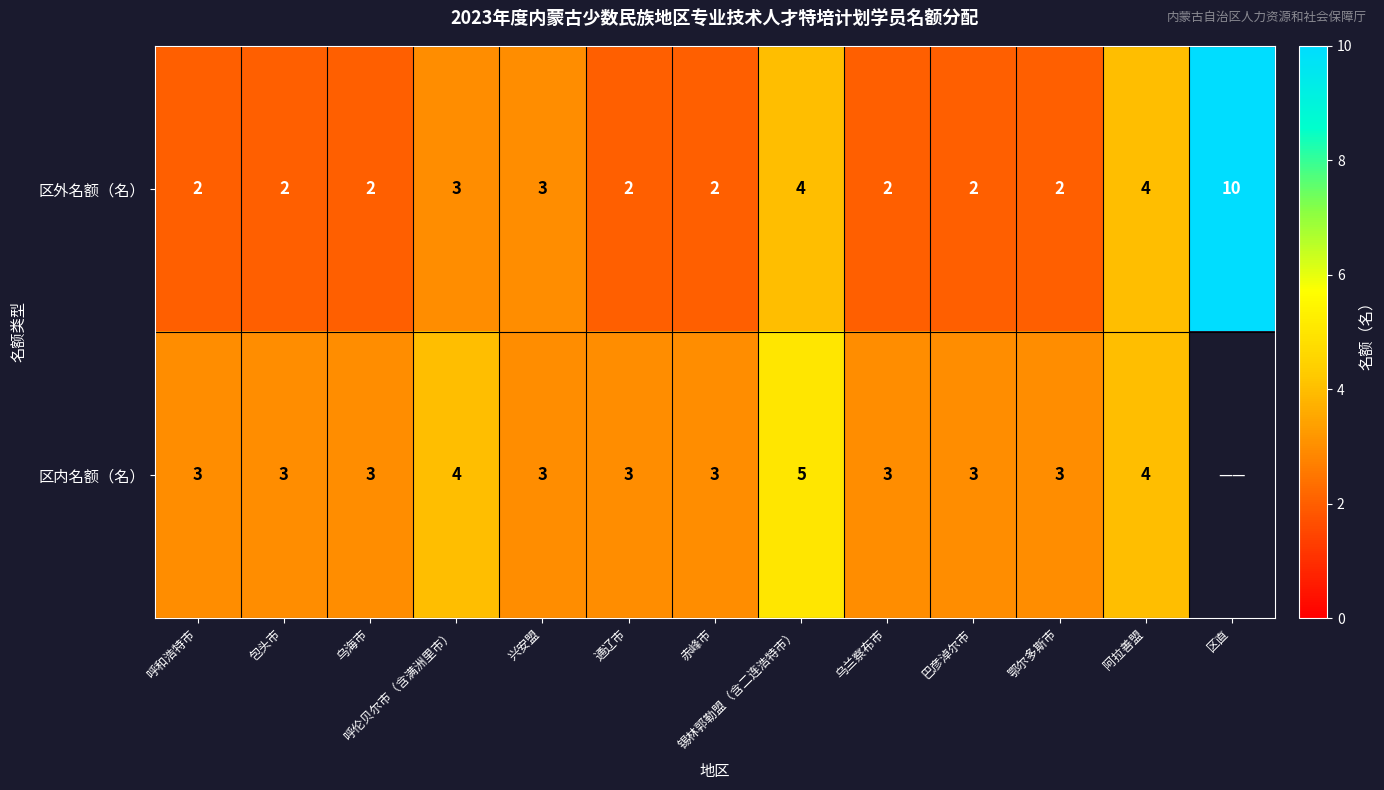

What is the smallest value displayed?

2.0